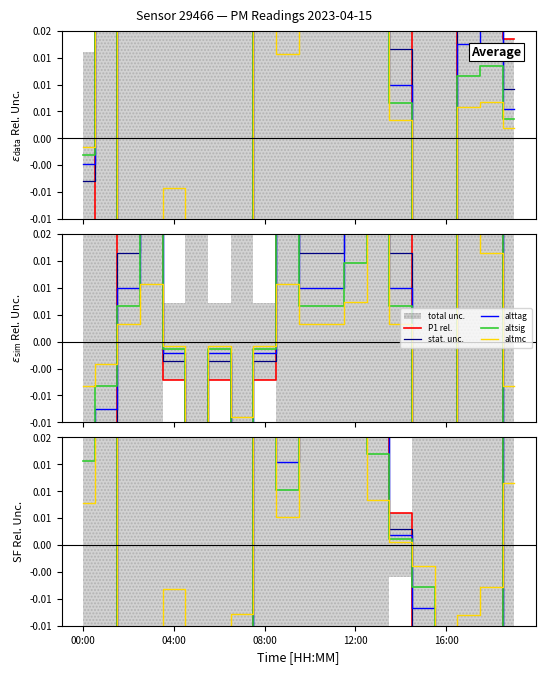

How many lines are shown in the chart?

5